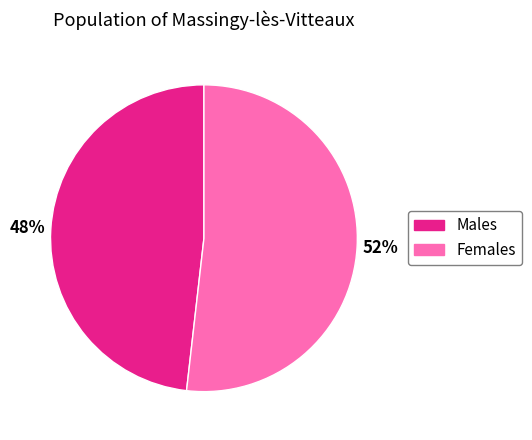

How many slices are in this pie chart?

2